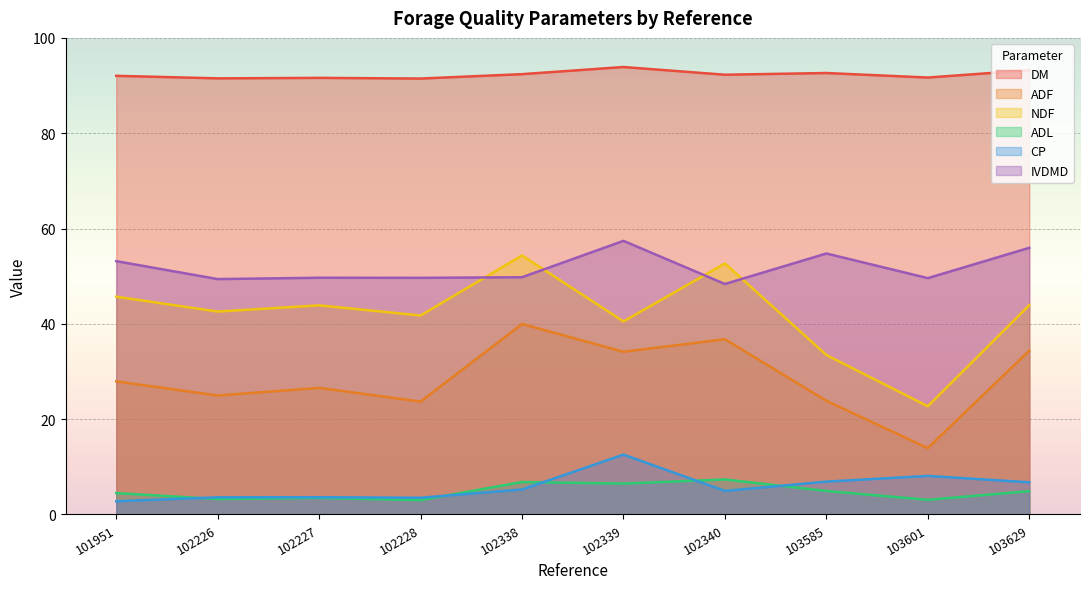

How many lines are shown in the chart?

6